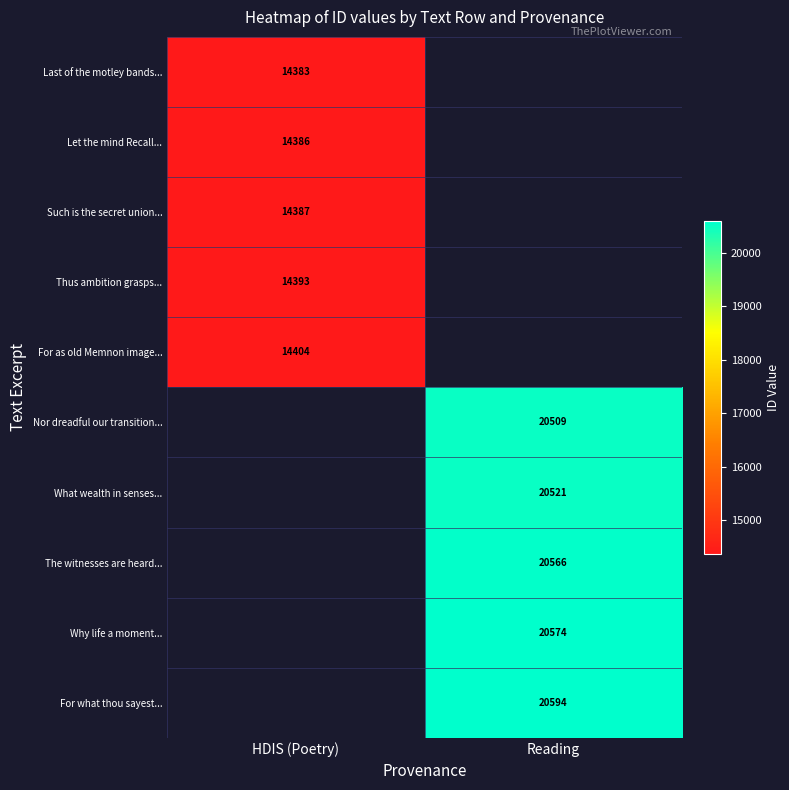

The The witnesses are heard... series shows 20566 at Reading. True or false?

True